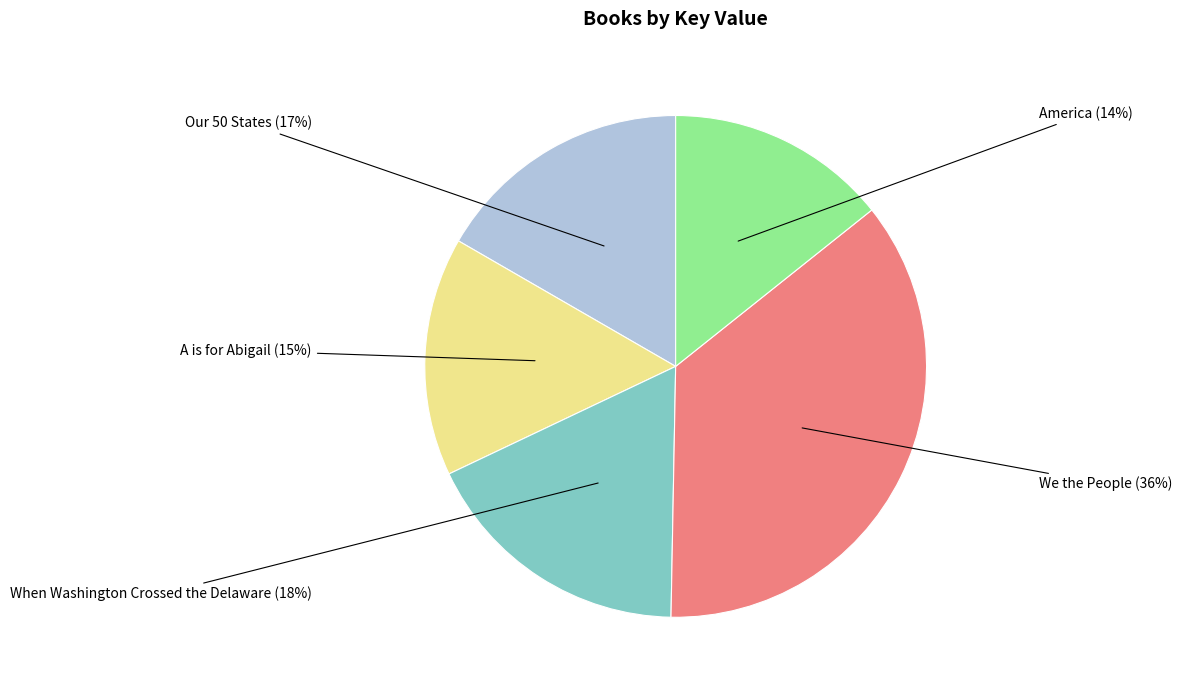

Which slice is the smallest?

America